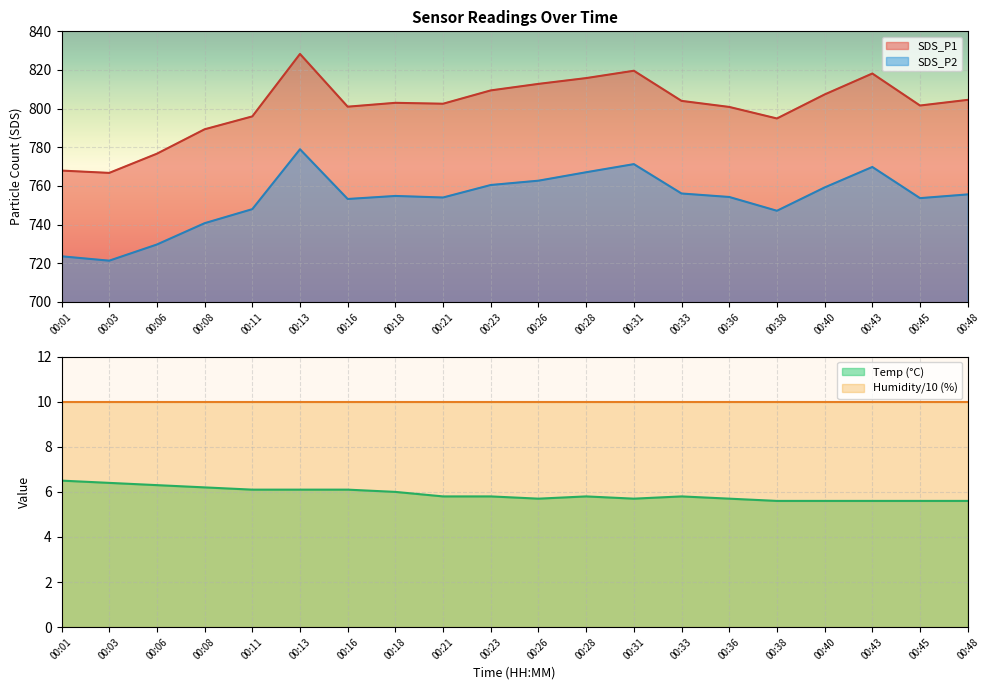

At which category does SDS_P2 reach its first local peak?

00:13